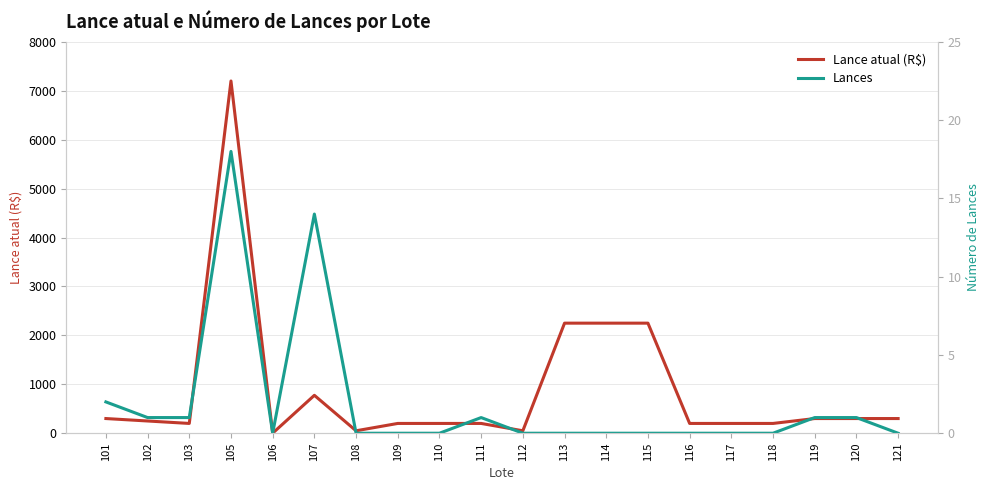

Reading left to right, transcribe all the data shown in this chart.

Lance atual (R$): 300	250	200	7200	1	775	50	200	200	200	50	2250	2250	2250	200	200	200	300	300	300
Lances: 2	1	1	18	0	14	0	0	0	1	0	0	0	0	0	0	0	1	1	0